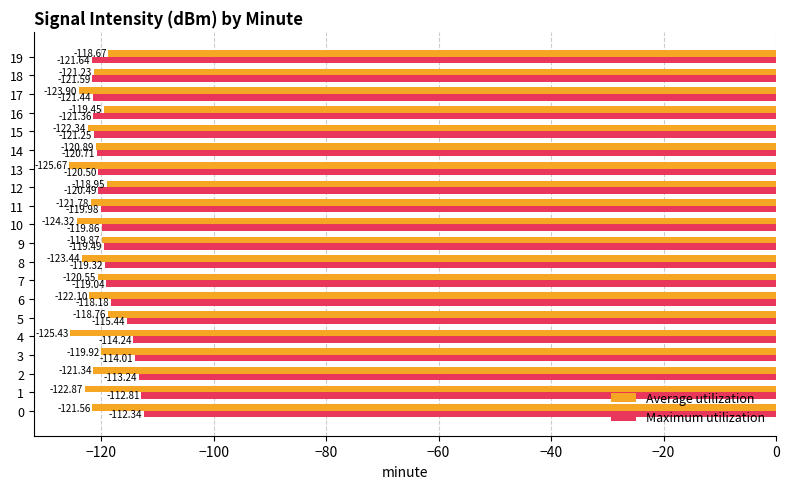

What is the difference between the maximum and minimum values in the Maximum utilization series?

9.3